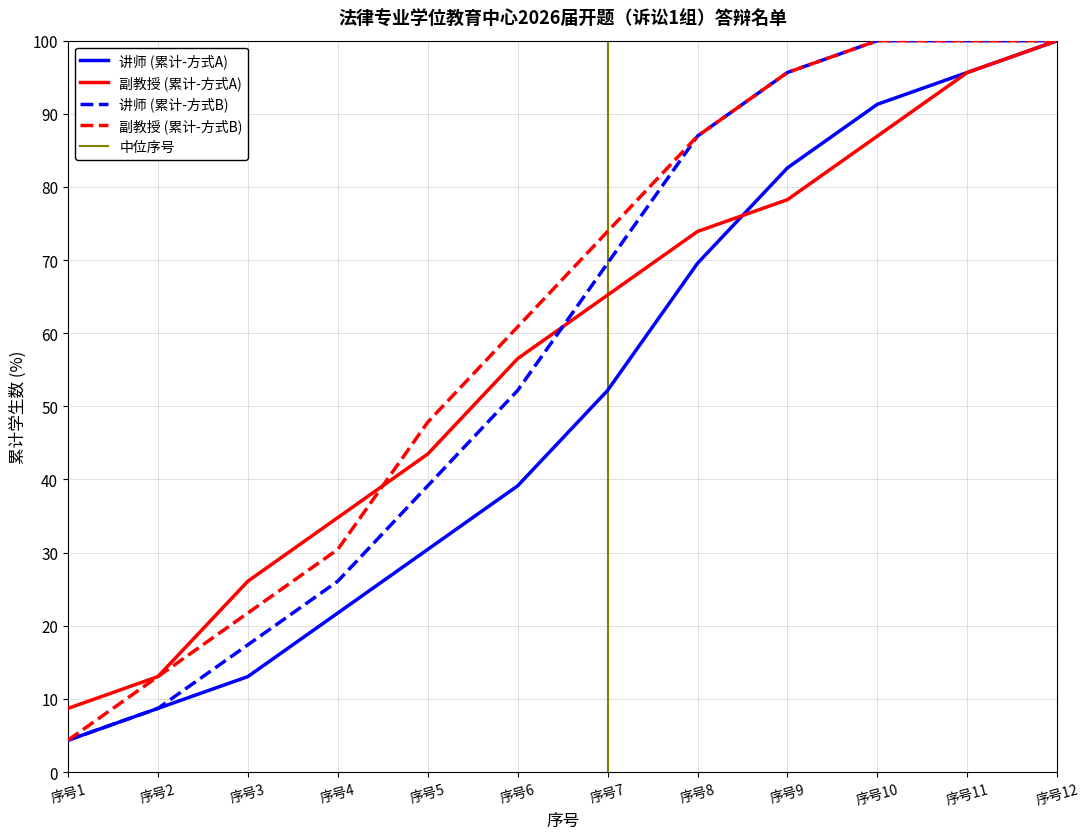

The 讲师 (累计-方式B) series shows 100.0 at 序号10. True or false?

True